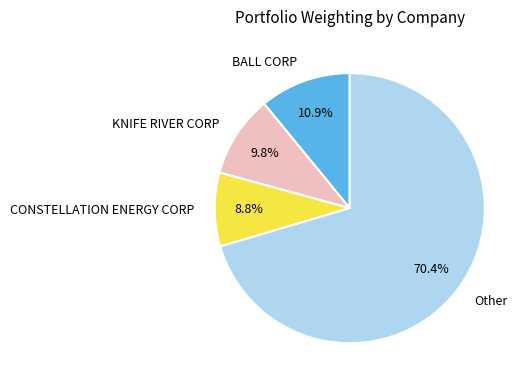

Count the number of slices in the pie.

4